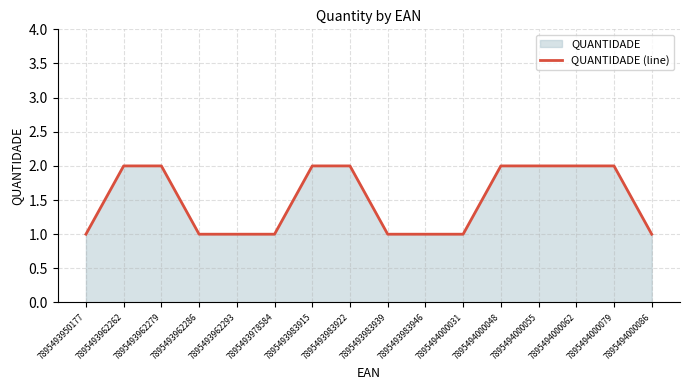

Rank the categories by value from highest to lowest.

7895493962262, 7895493962279, 7895493983915, 7895493983922, 7895494000048, 7895494000055, 7895494000062, 7895494000079, 7895493950177, 7895493962286, 7895493962293, 7895493978584, 7895493983939, 7895493983946, 7895494000031, 7895494000086